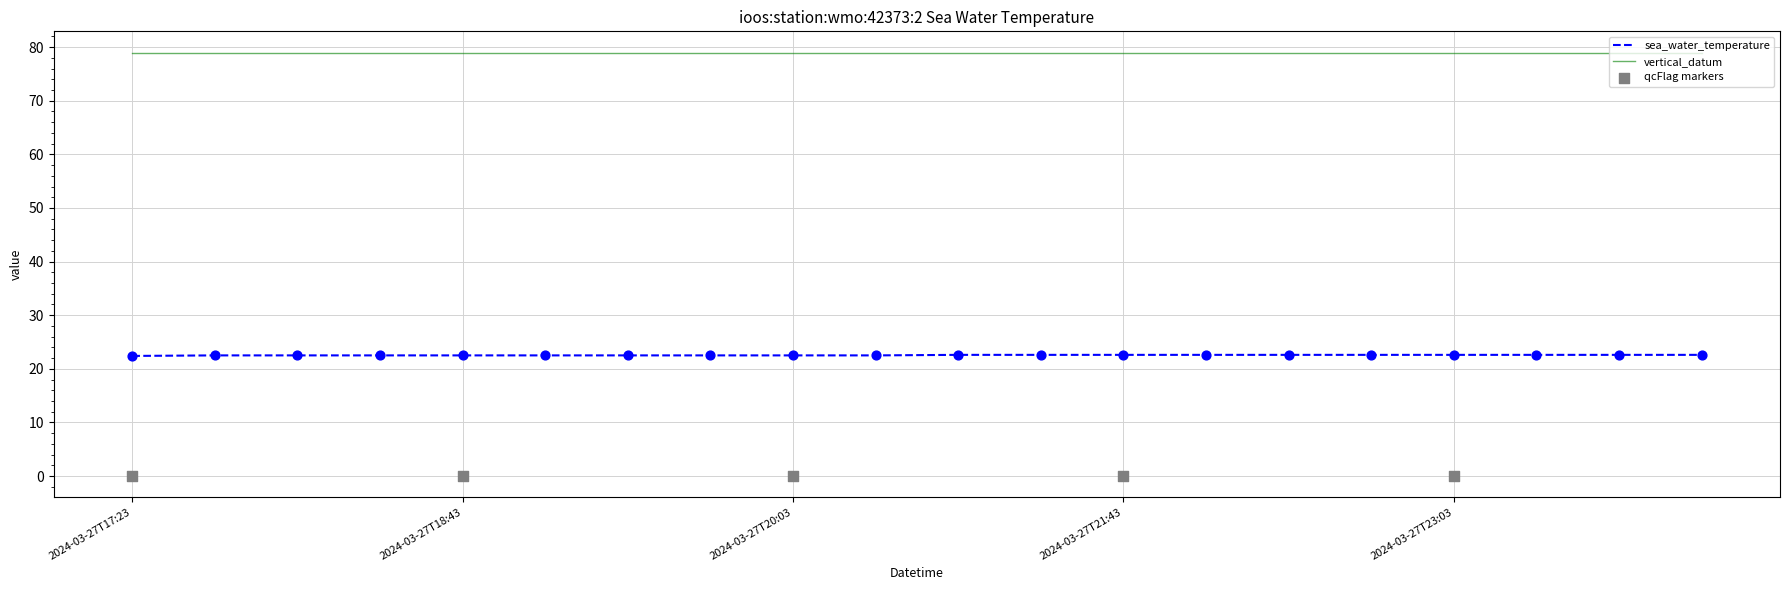

Which has a higher value, 2024-03-27T22:43 or 2024-03-27T23:43?

2024-03-27T22:43